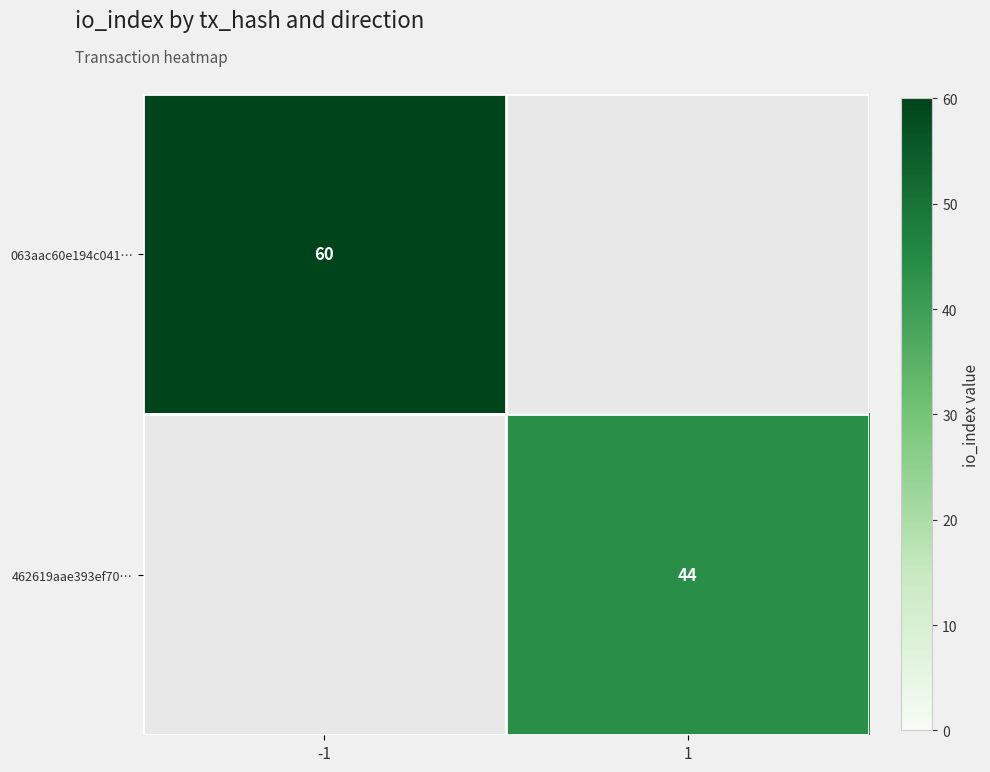

Is it true that 063aac60e194c041… equals 60 at -1?

True